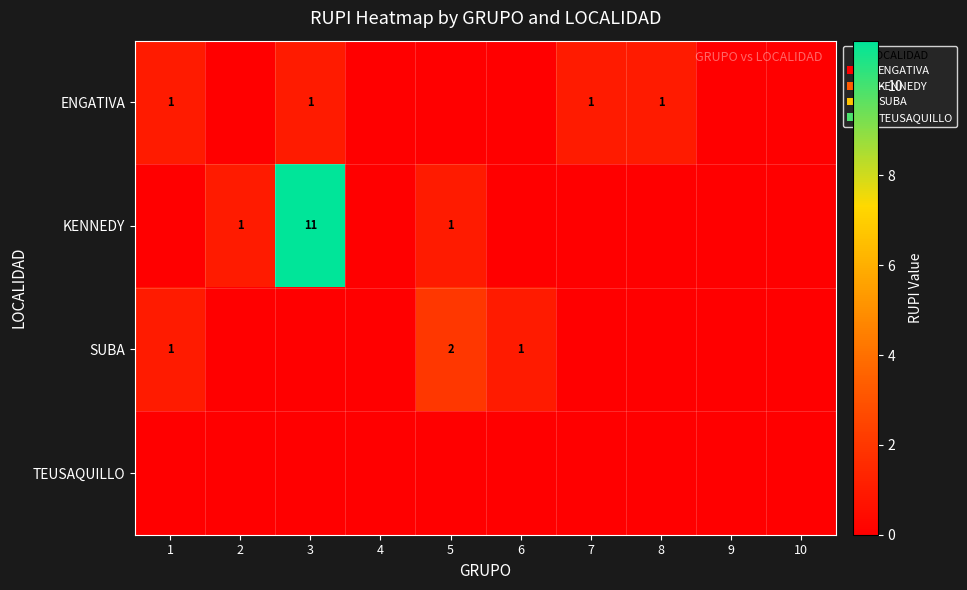

Between 9 and 7, which is larger?

7